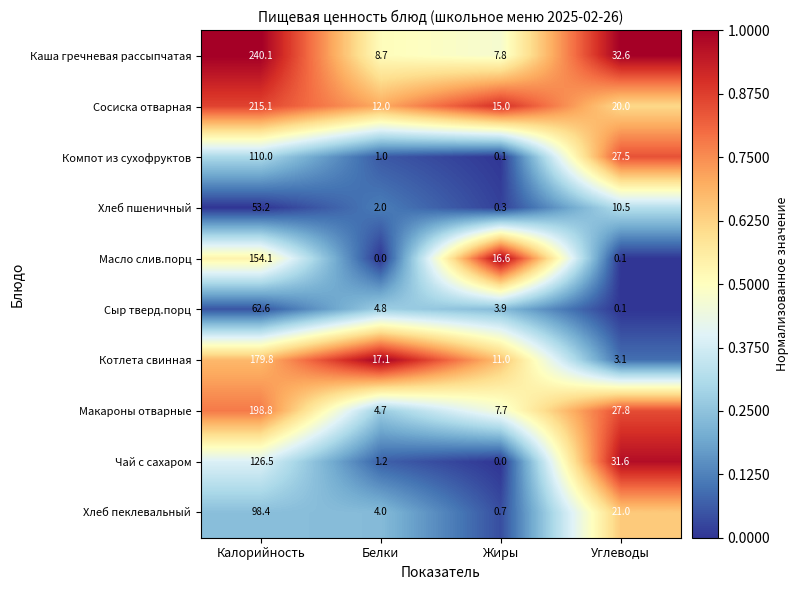

At how many categories does at least one series exceed 0?

4